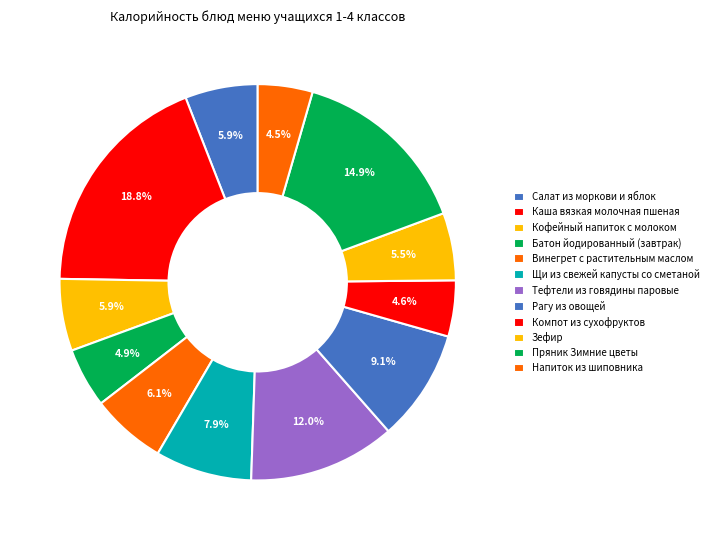

How many slices are in this pie chart?

12